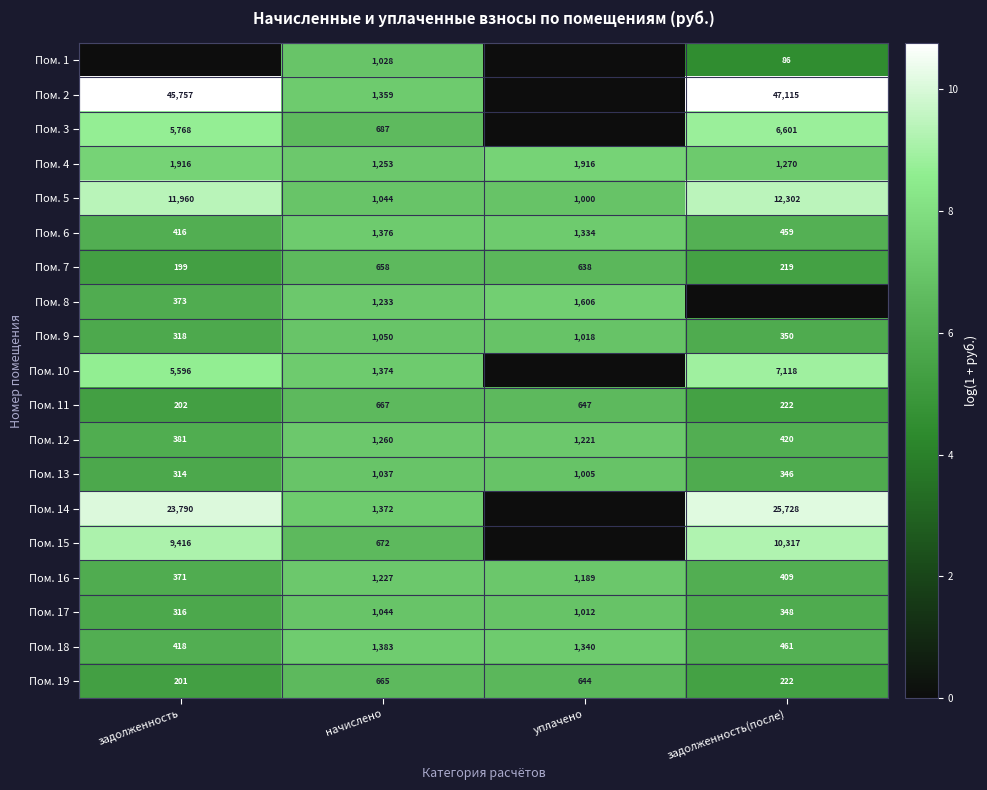

Is it true that Пом. 4 equals 3110 at задолженность?

False